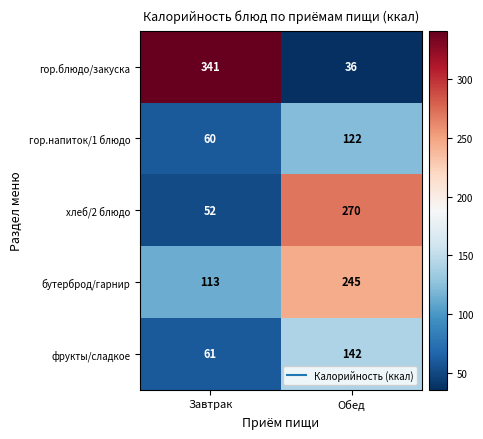

Which series changed the most between Завтрак and Обед?

гор.блюдо/закуска